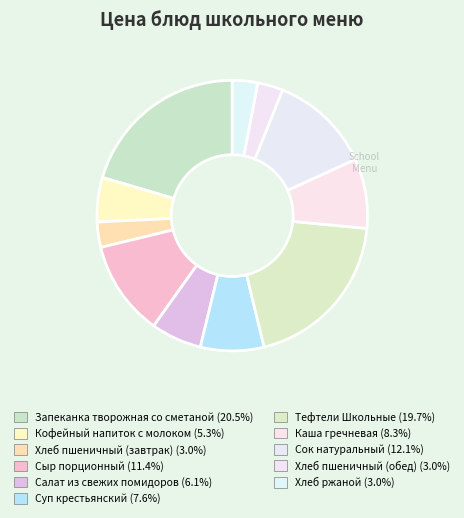

Count the number of slices in the pie.

11